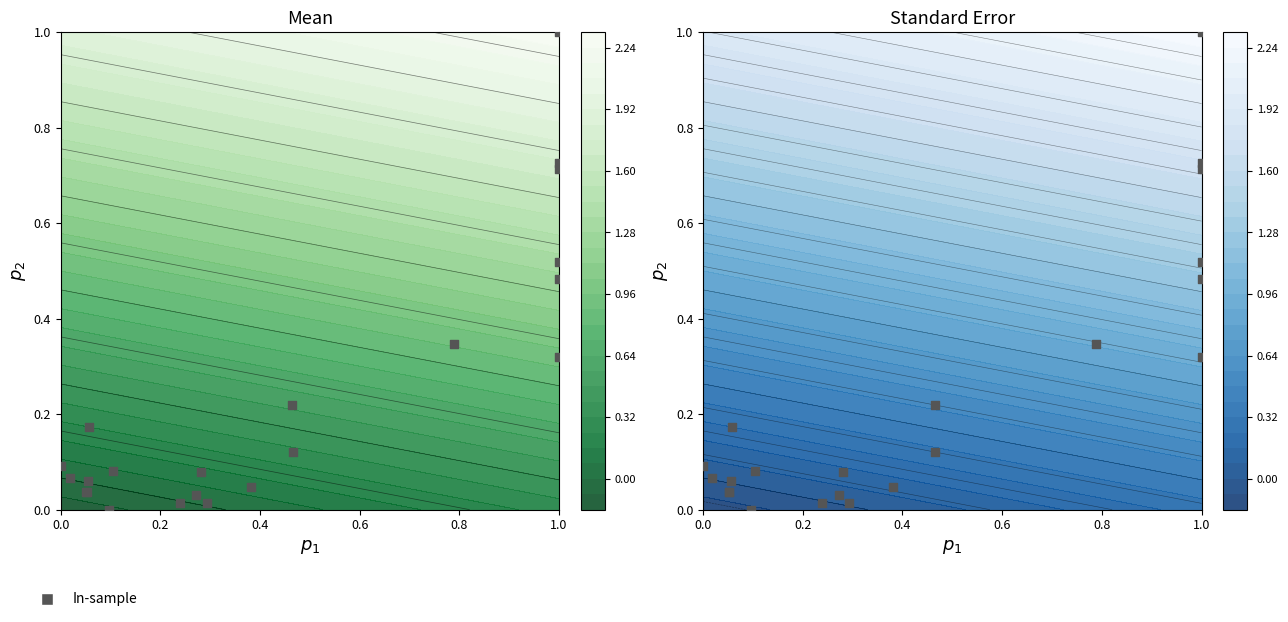

How many positive values are there?

21